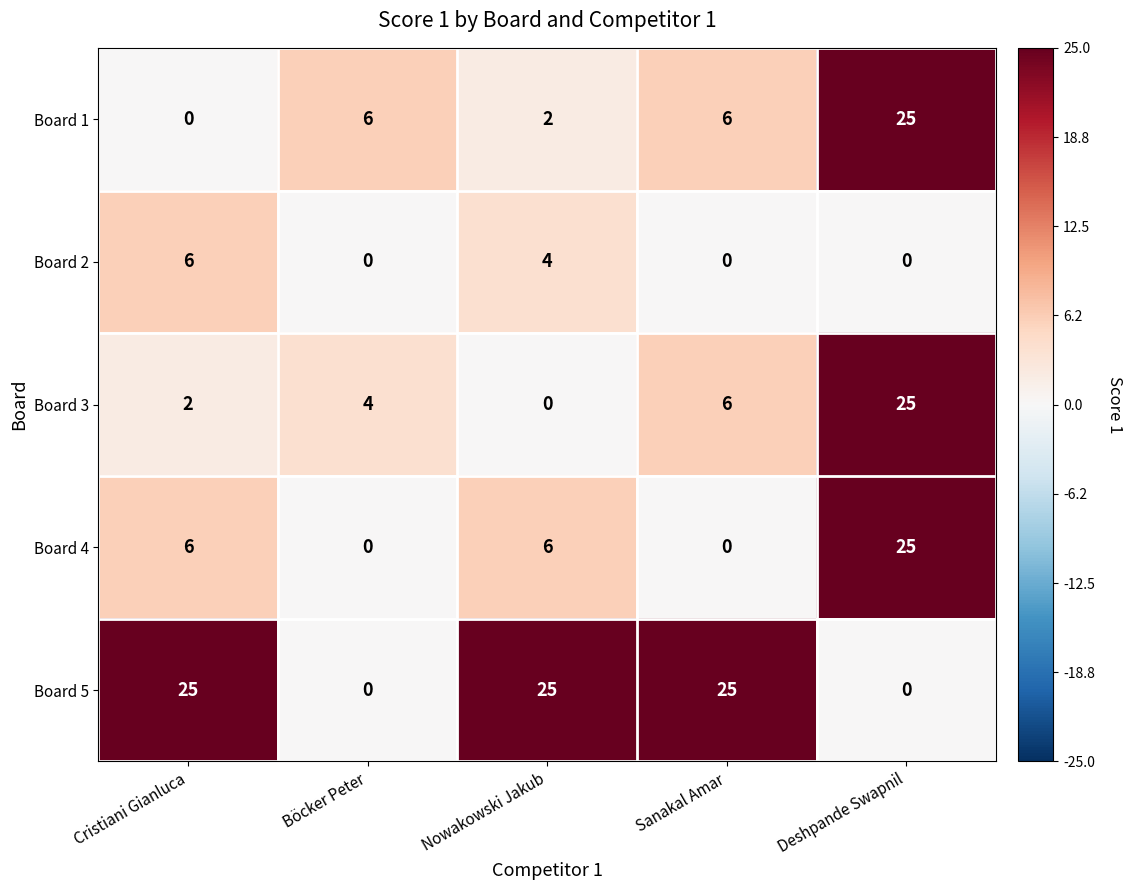

At which category is the sum across all series the highest?

Deshpande Swapnil